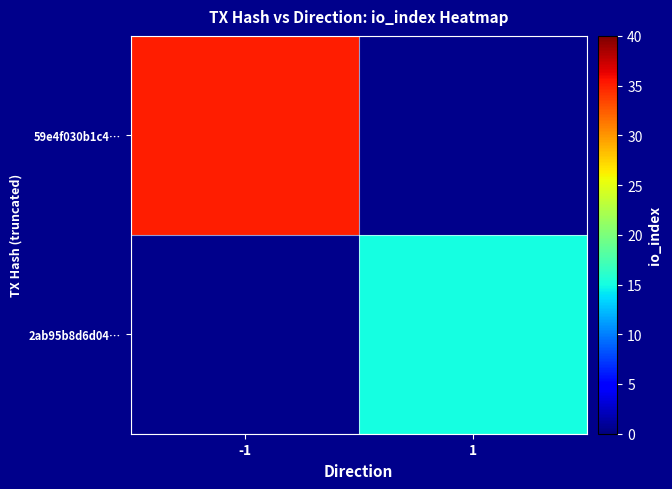

The value of 59e4f030b1c4… at -1 is 35.0. True or false?

True